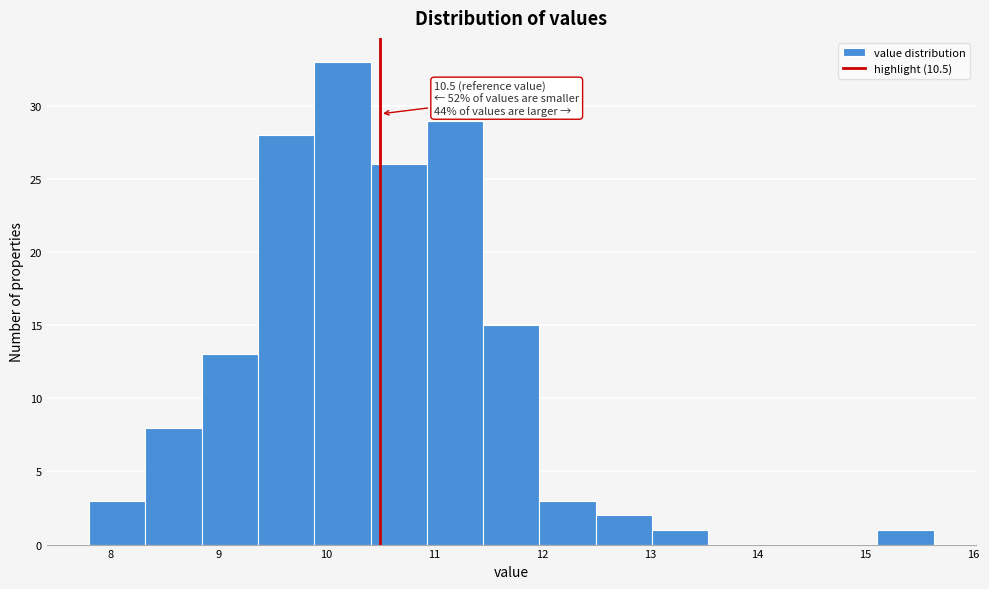

Which range on the x-axis has the tallest bar?

9.9 to 10.4